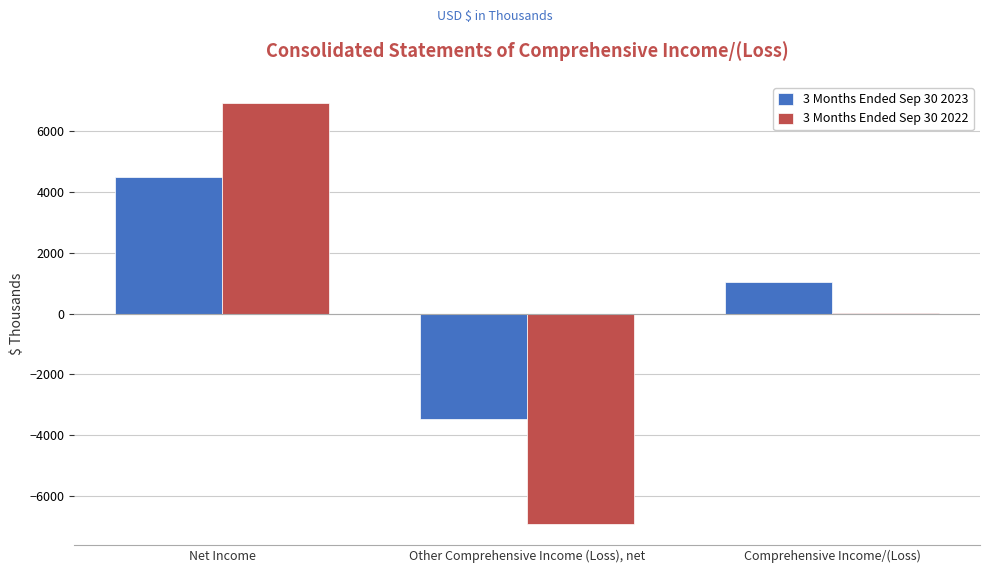

How many values in the 3 Months Ended Sep 30 2023 series exceed 1050?

1